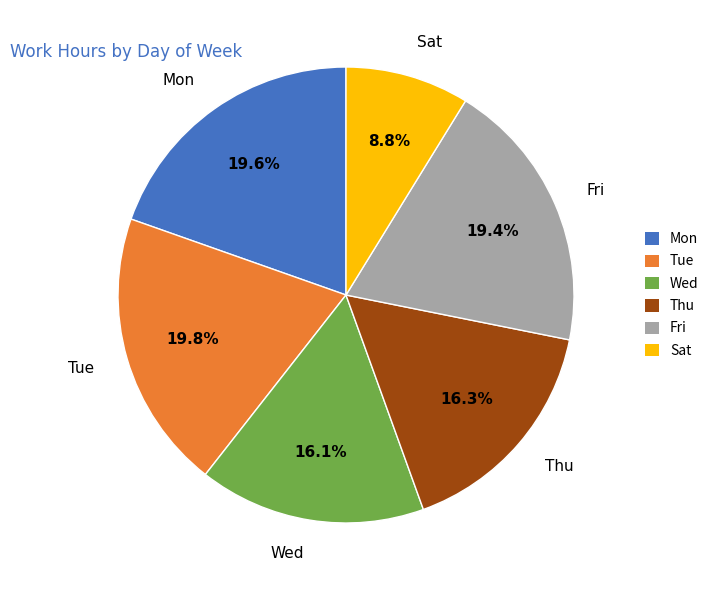

Between Tue and Wed, which is larger?

Tue